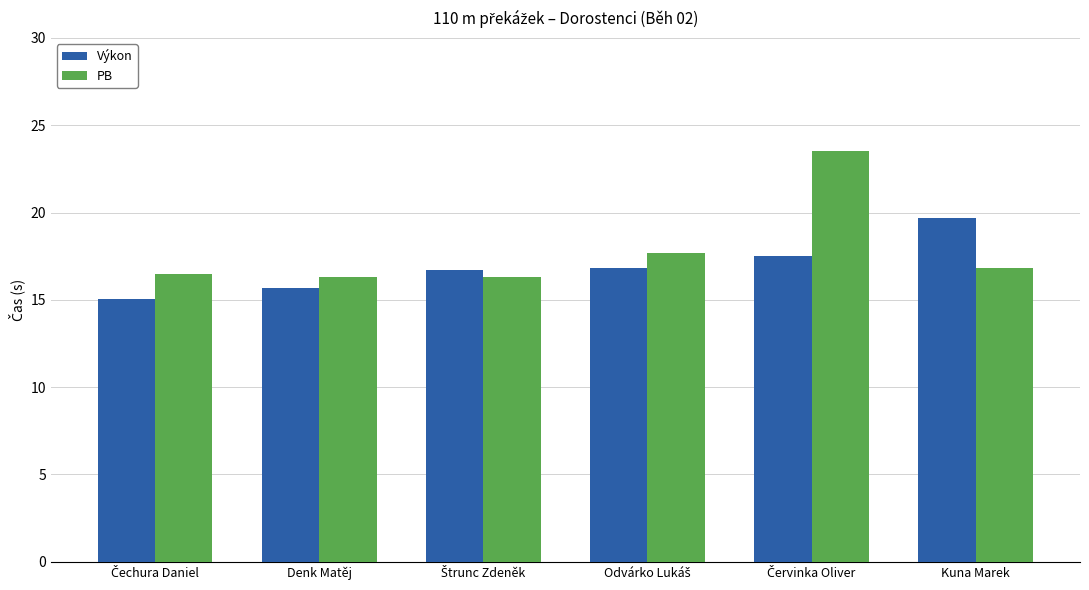

Is it true that PB equals 21.8 at Denk Matěj?

False